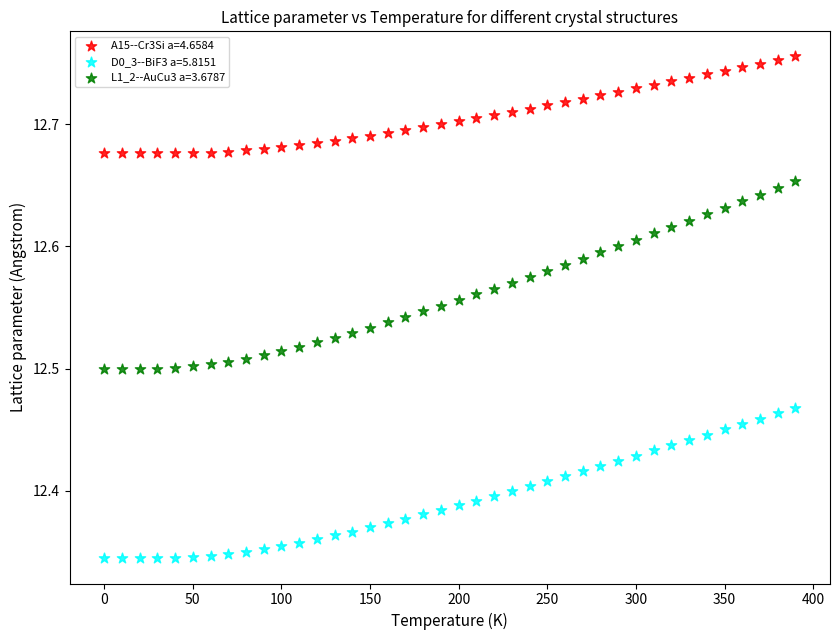

Which series reaches the maximum Y coordinate?

A15--Cr3Si a=4.6584